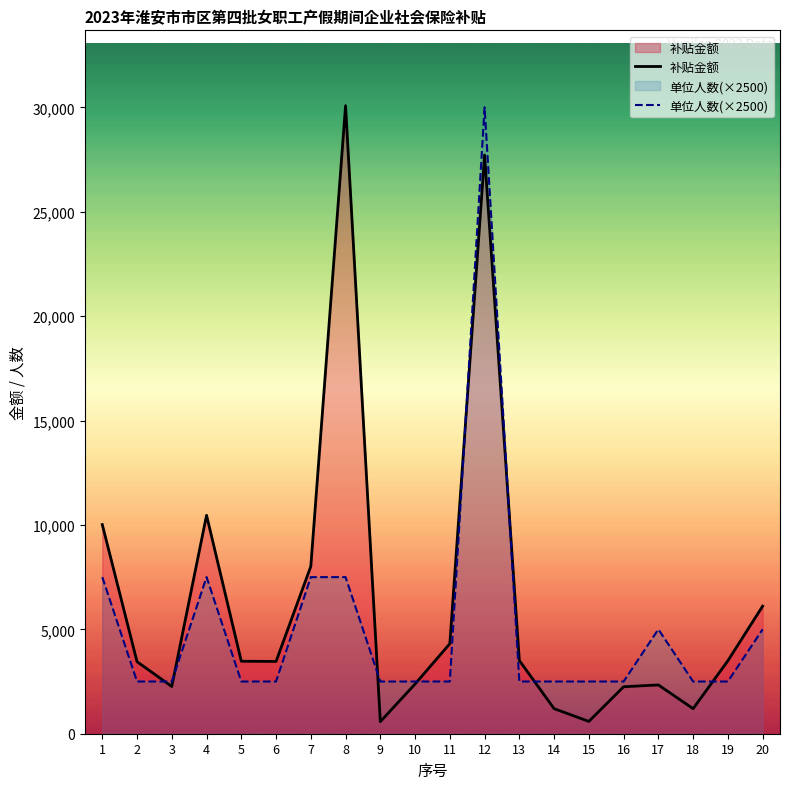

Where is the first local minimum for 补贴金额?

3